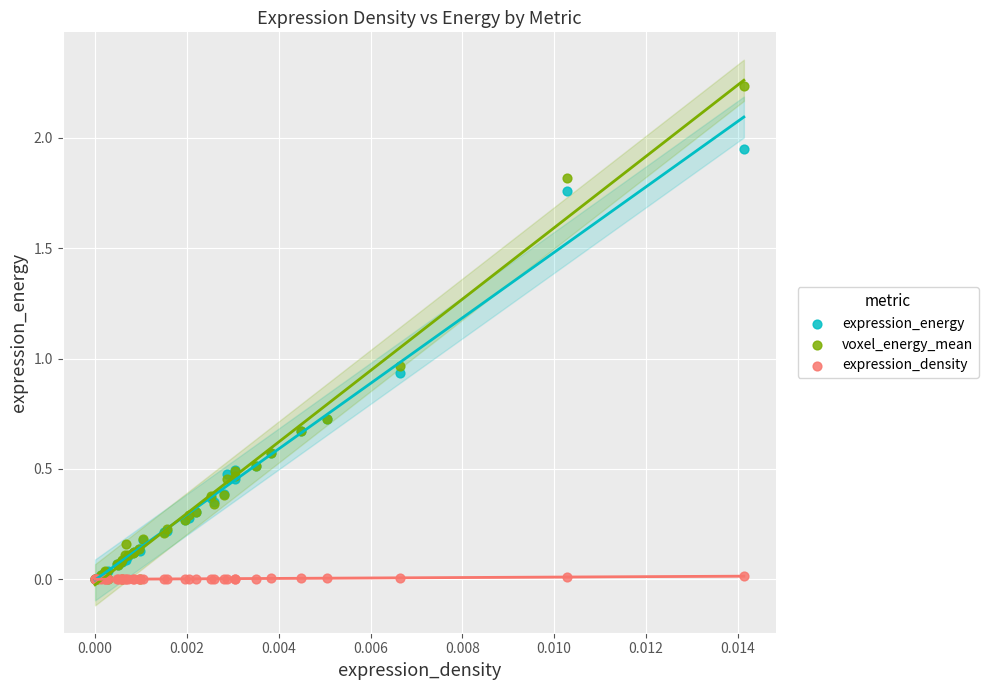

What are all the series names shown in the legend?

expression_energy, voxel_energy_mean, expression_density